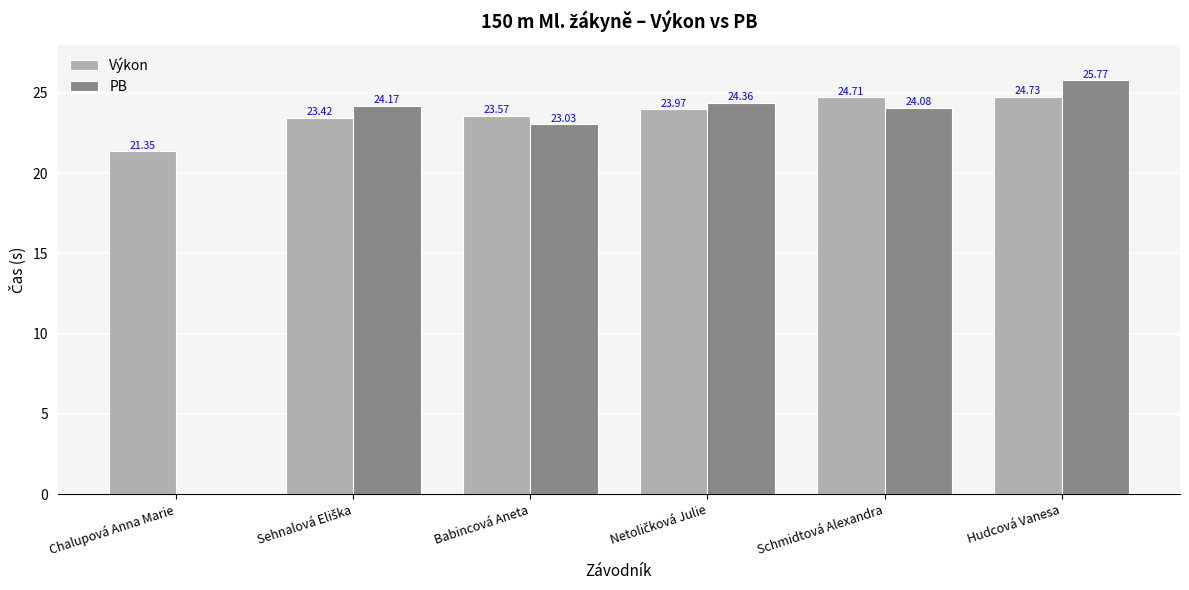

Which category has the highest value in the Výkon series?

Hudcová Vanesa